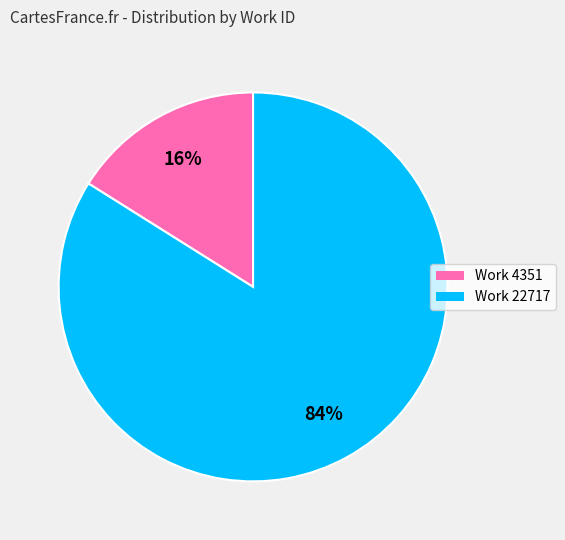

Does any single category account for the majority?

Yes